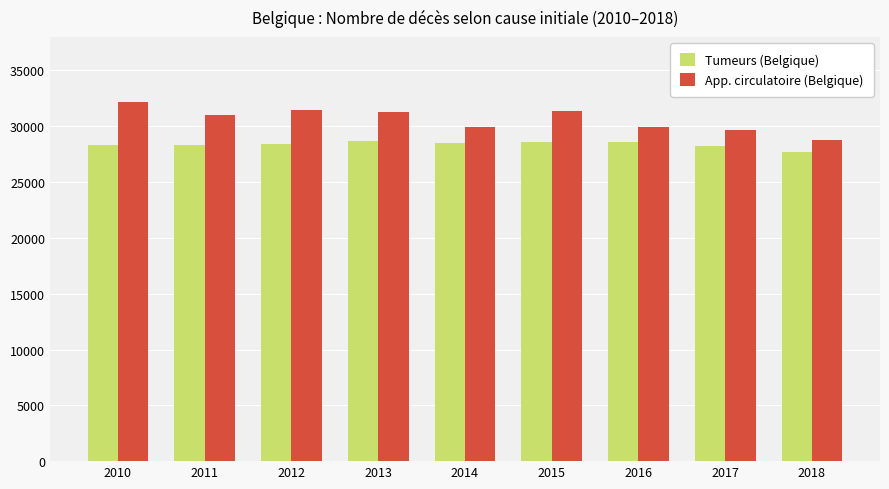

What is the average value of the Tumeurs (Belgique) series?

28382